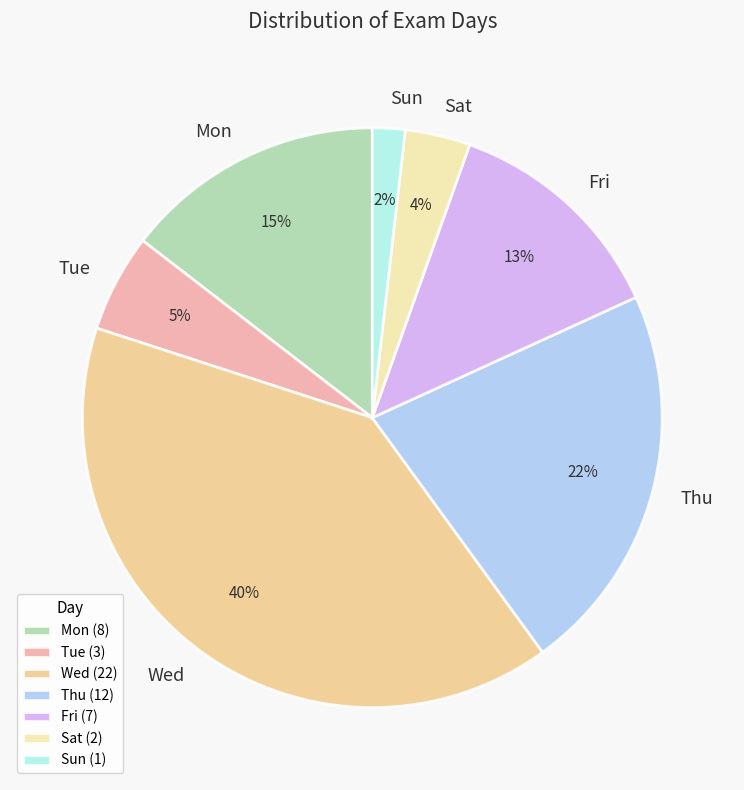

Count the number of slices in the pie.

7